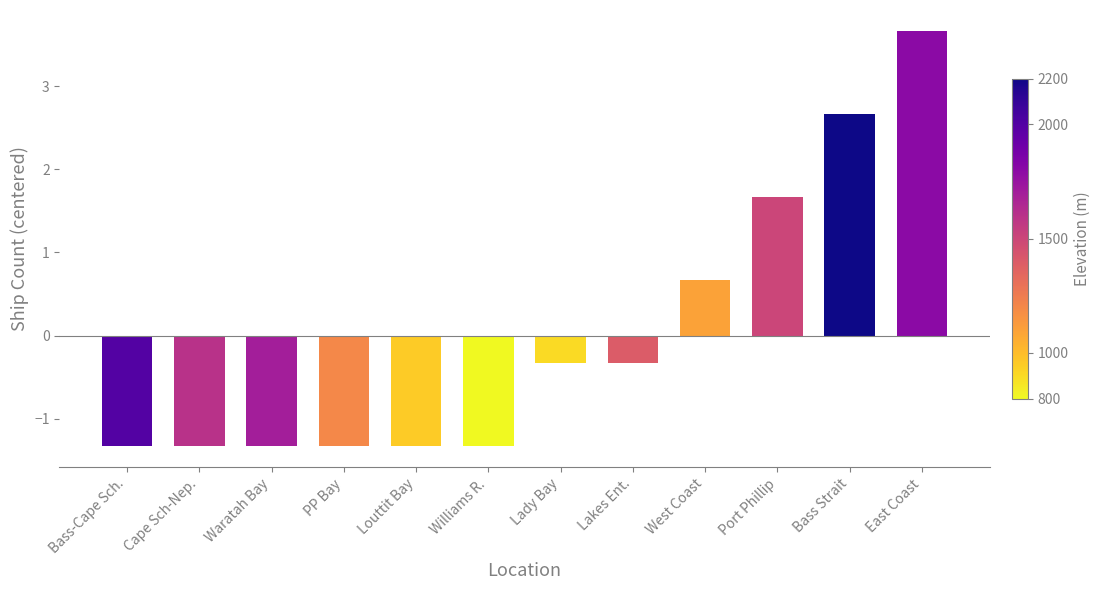

The value at Waratah Bay is -0.5. True or false?

False